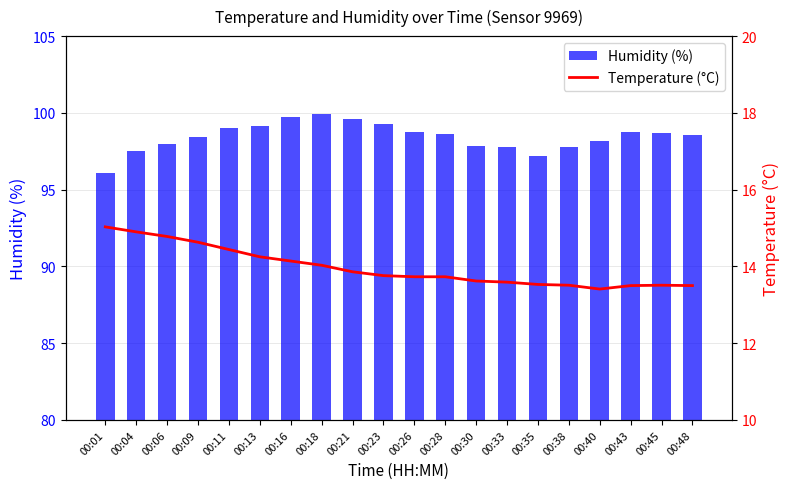

What is the sum of the Humidity (%) values at 00:43 and 00:35?

195.9